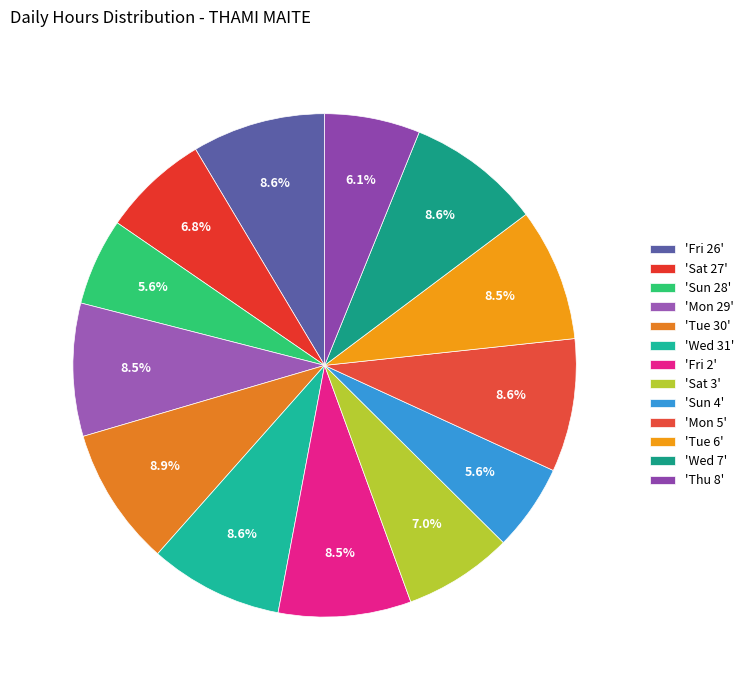

Count the number of slices in the pie.

13